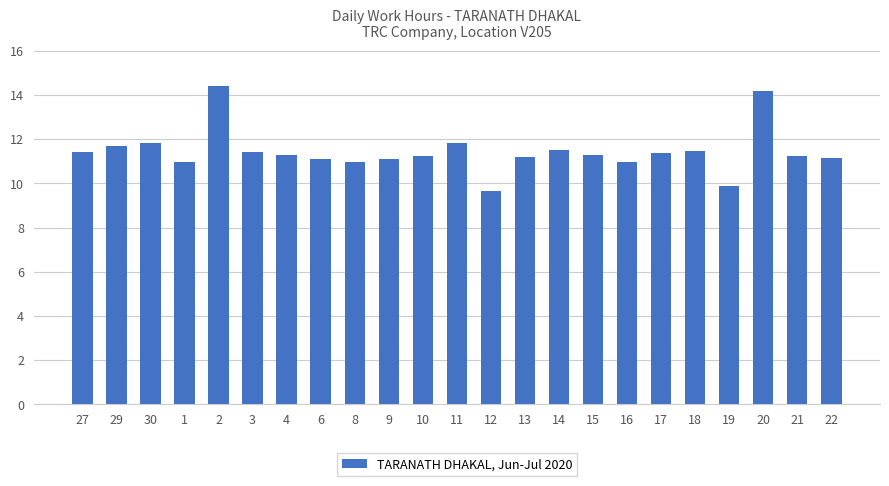

What is the minimum value shown in the chart?

9.7